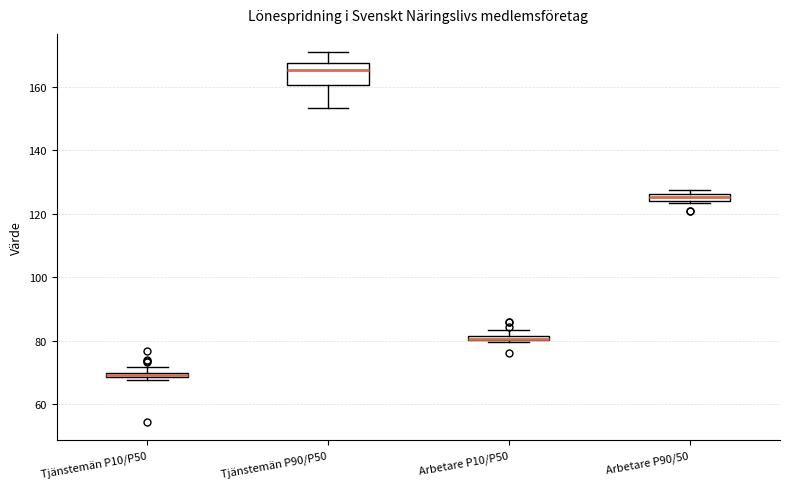

Where is the lower edge of the box for Arbetare P10/P50 on the y-axis? The values are not printed on the chart, so give them approximately, as read against the axis.

80